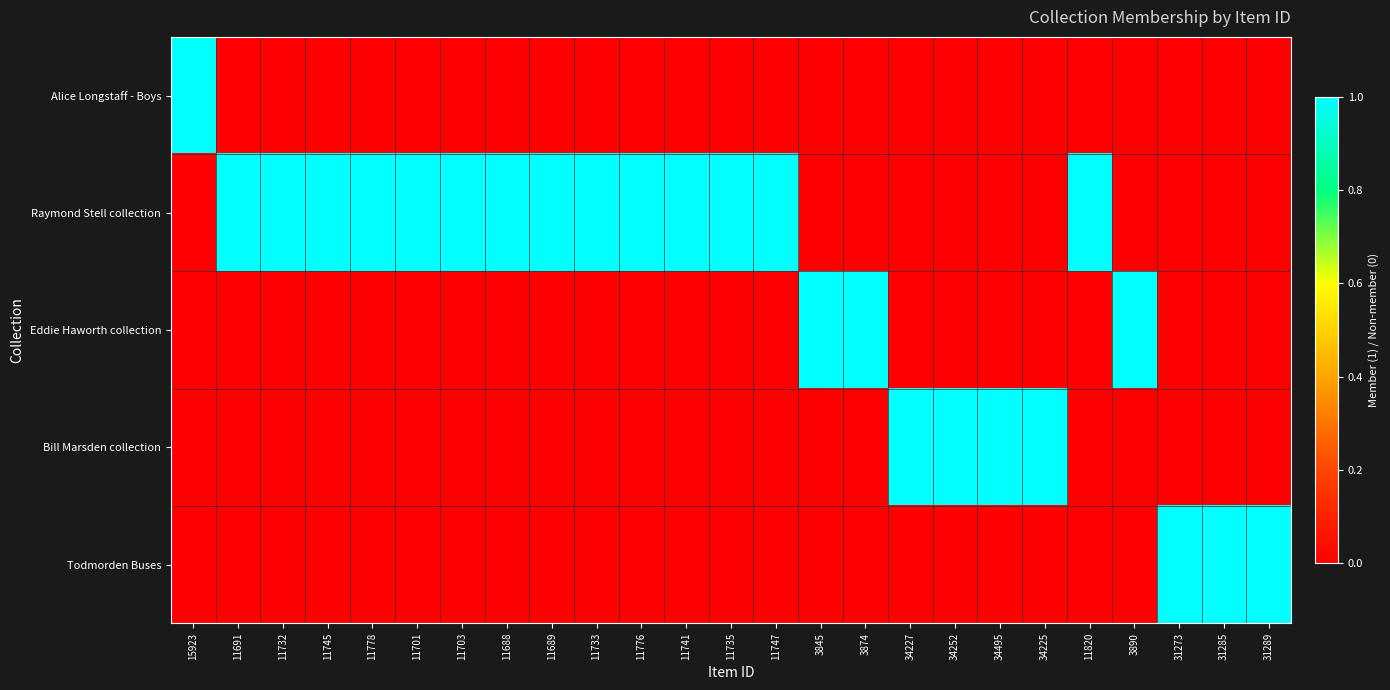

At which category is the sum across all series the highest?

15923